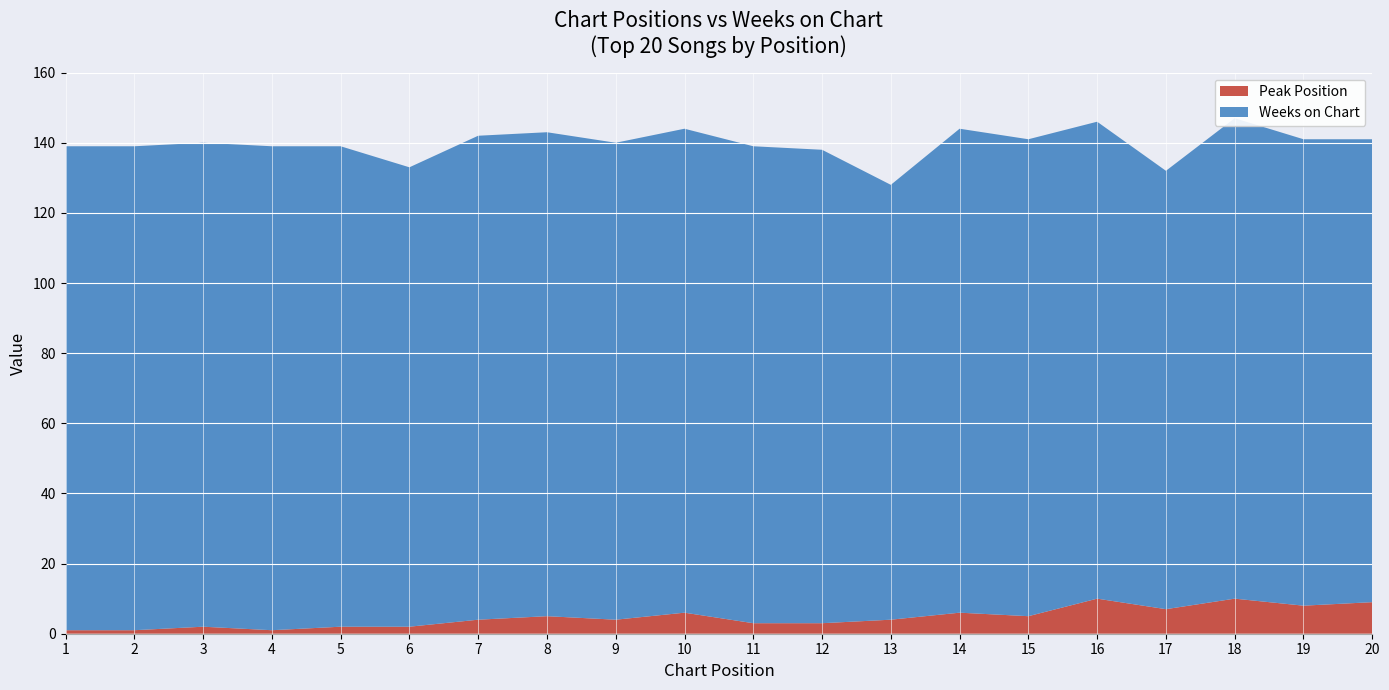

Reading left to right, list all the values displayed in this chart.

Peak Position: 1=1	2=1	3=2	4=1	5=2	6=2	7=4	8=5	9=4	10=6	11=3	12=3	13=4	14=6	15=5	16=10	17=7	18=10	19=8	20=9
Weeks on Chart: 1=138	2=138	3=138	4=138	5=137	6=131	7=138	8=138	9=136	10=138	11=136	12=135	13=124	14=138	15=136	16=136	17=125	18=137	19=133	20=132